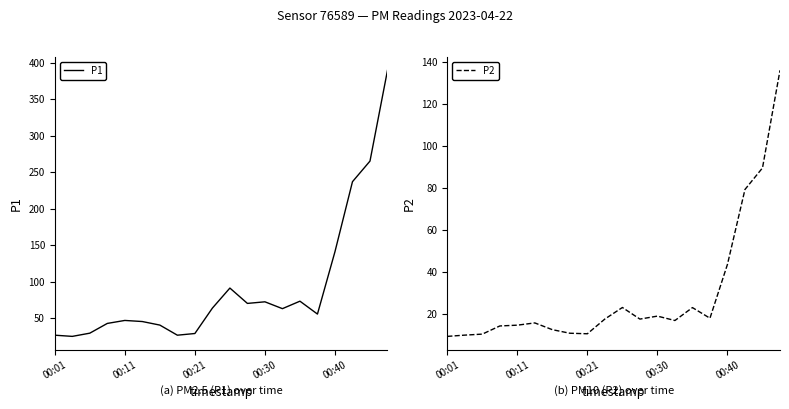

What are all the series names shown in the legend?

P1, P2